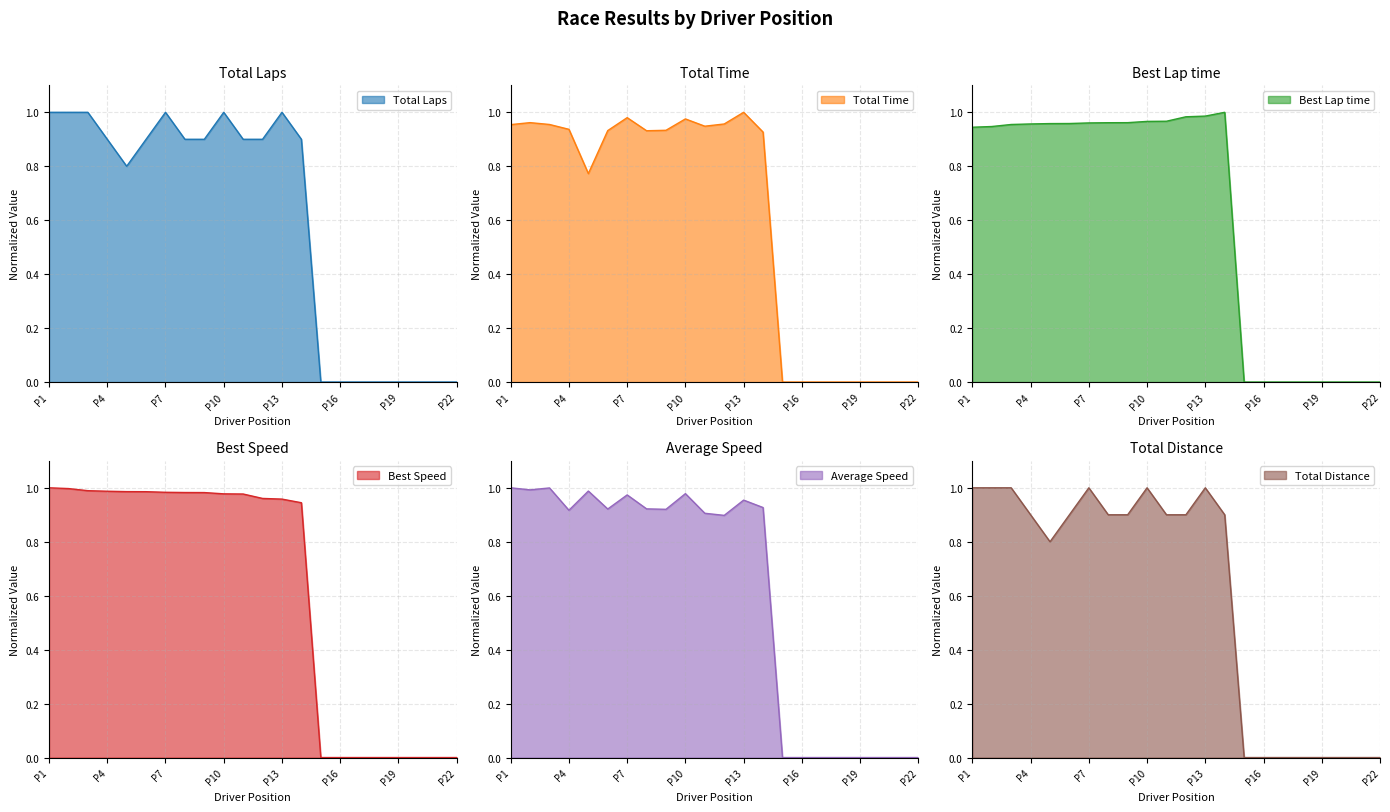

The value of Best Lap time at P7 is 0.4. True or false?

False